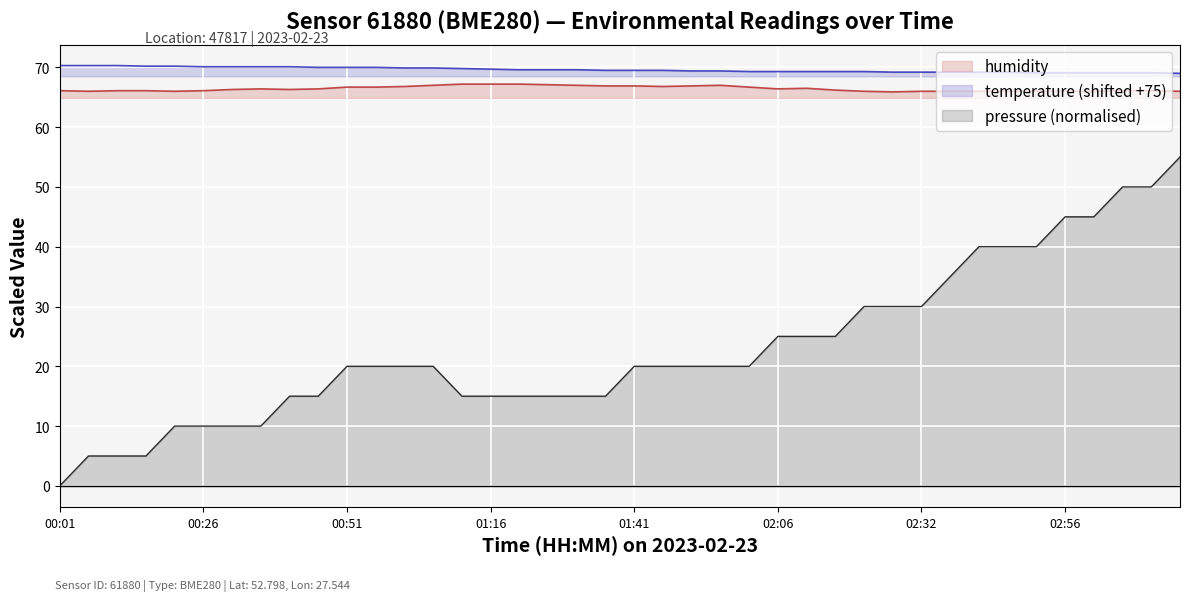

The value of pressure at 00:31 is 10.0. True or false?

True